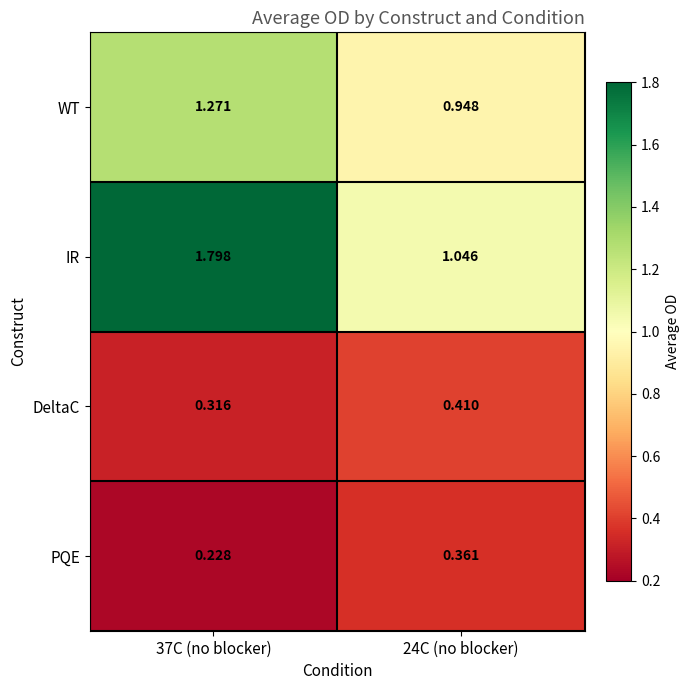

Which series has the widest spread of values?

IR